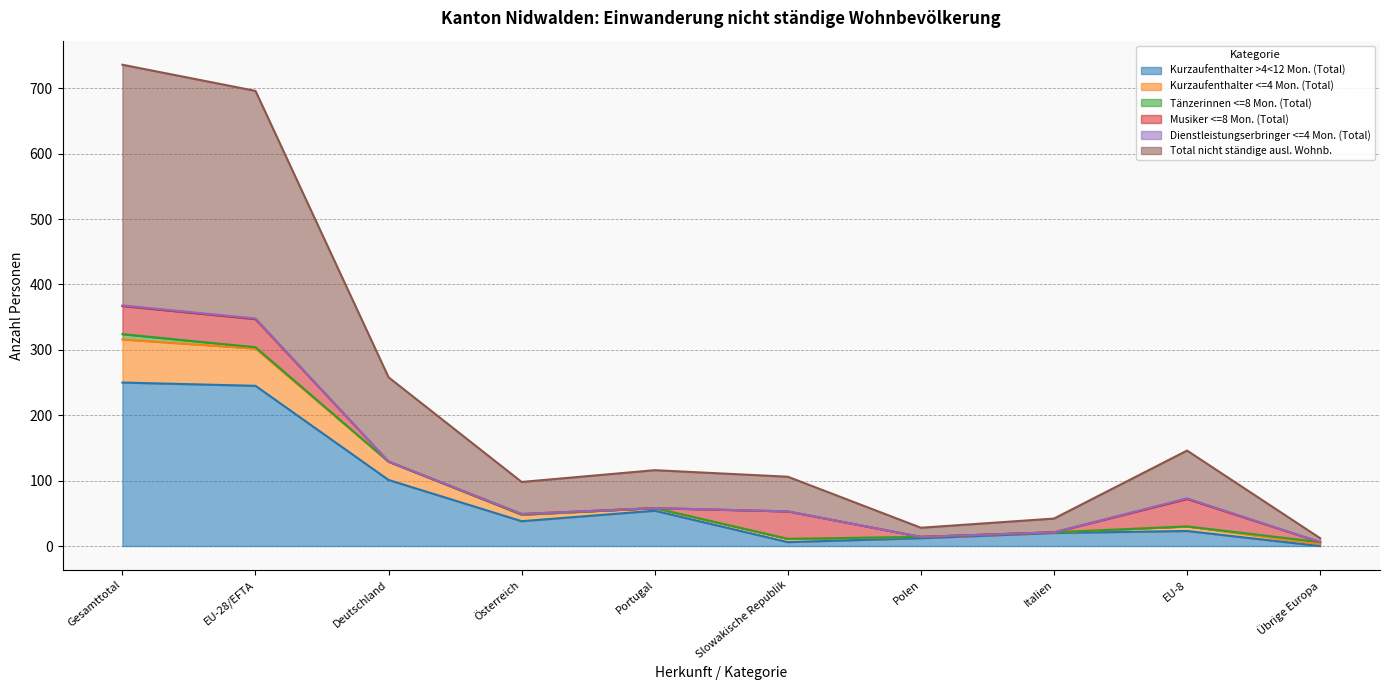

True or false: Kurzaufenthalter >4<12 Mon. (Total) has a value of 54 at Portugal.

True